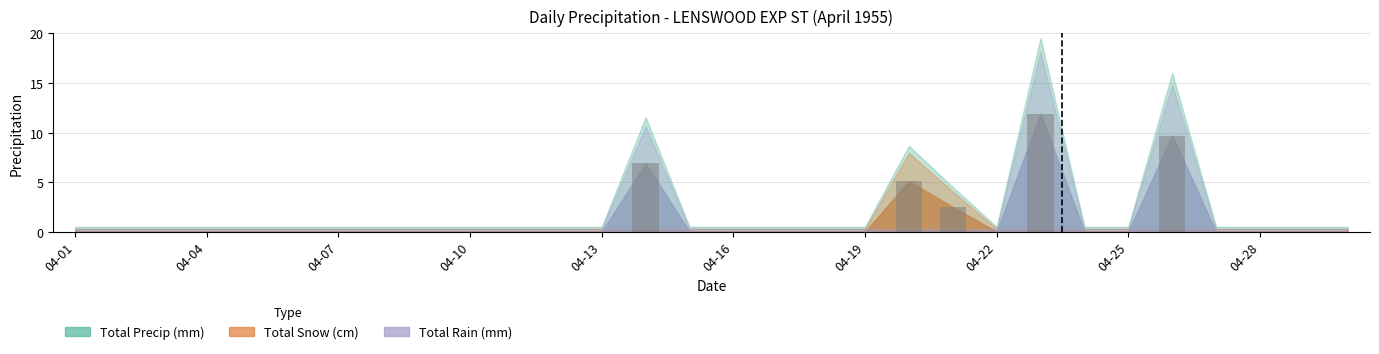

What is the sum of all values?

36.1